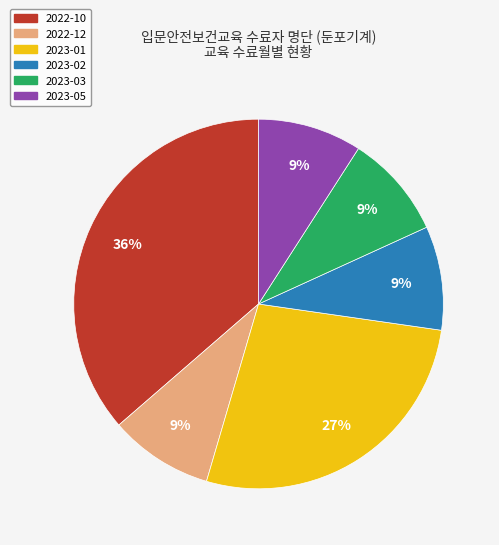

To the nearest percent, what is the difference between the largest and smallest slice percentages?

27%